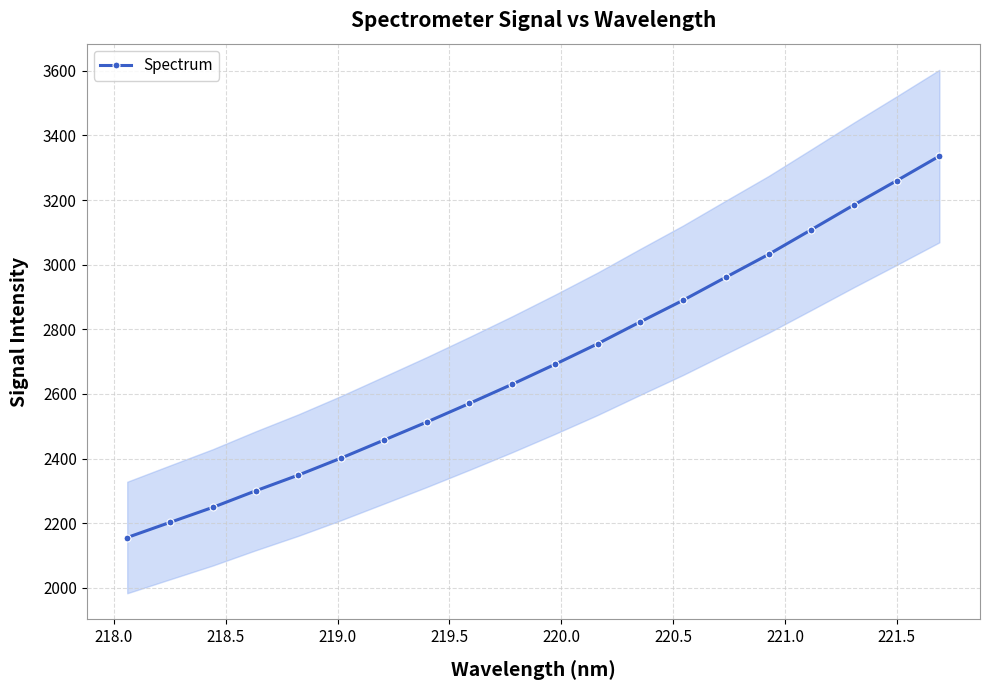

What is the highest value of the Spectrum series?

3335.8